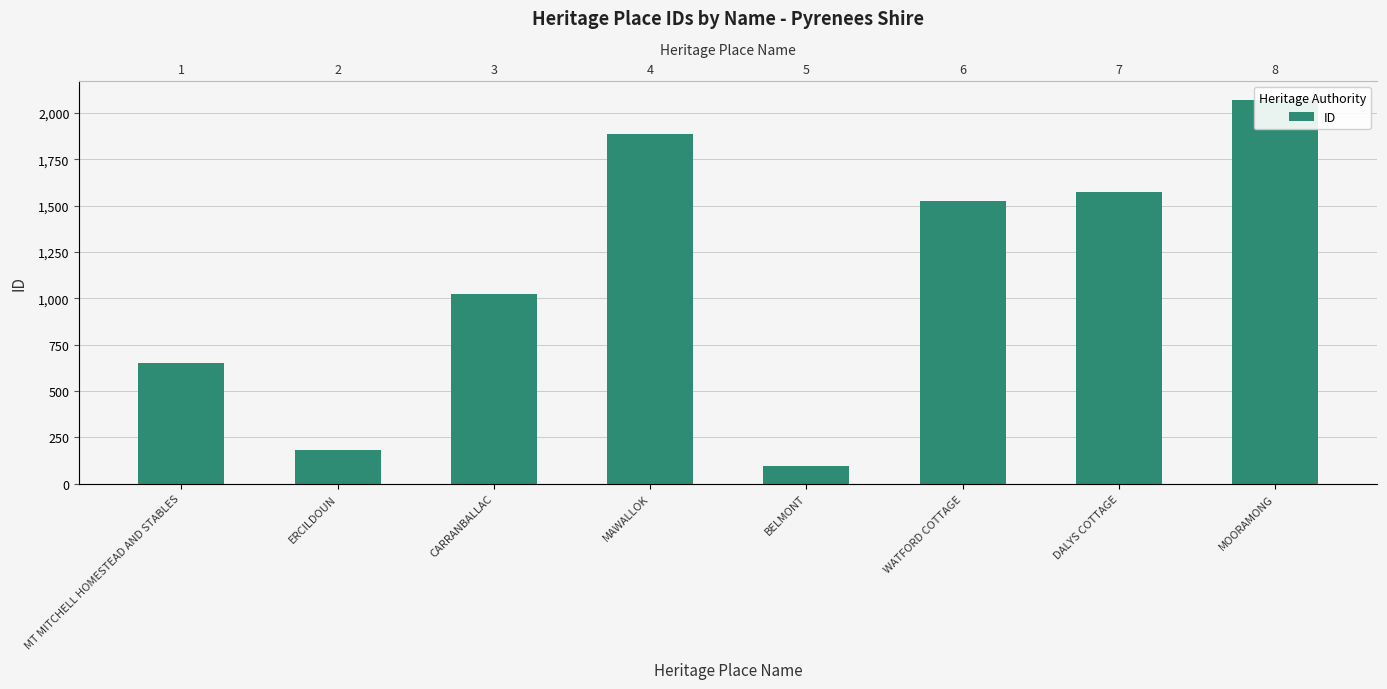

Between DALYS COTTAGE and BELMONT, which is larger?

DALYS COTTAGE